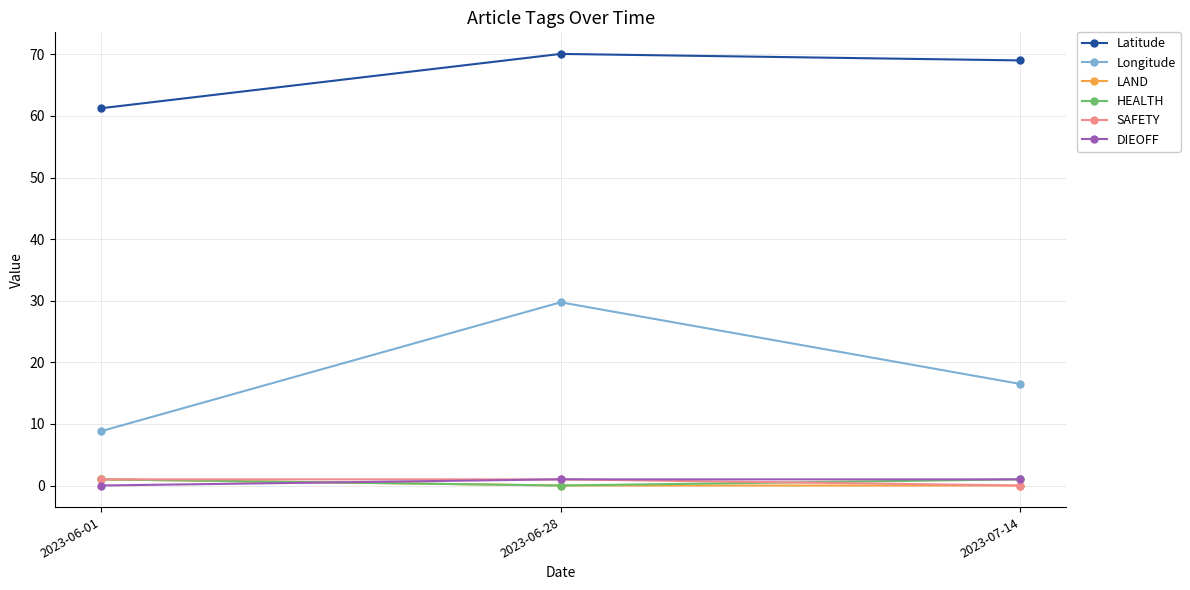

What are all the series names shown in the legend?

Latitude, Longitude, LAND, HEALTH, SAFETY, DIEOFF